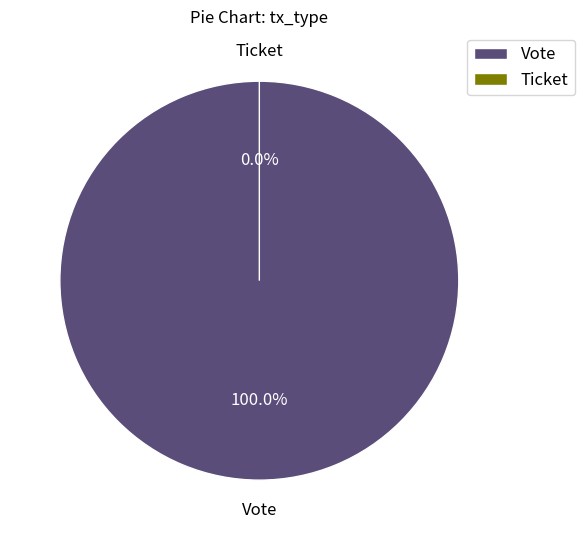

Is there any slice that represents more than half of the pie?

Yes